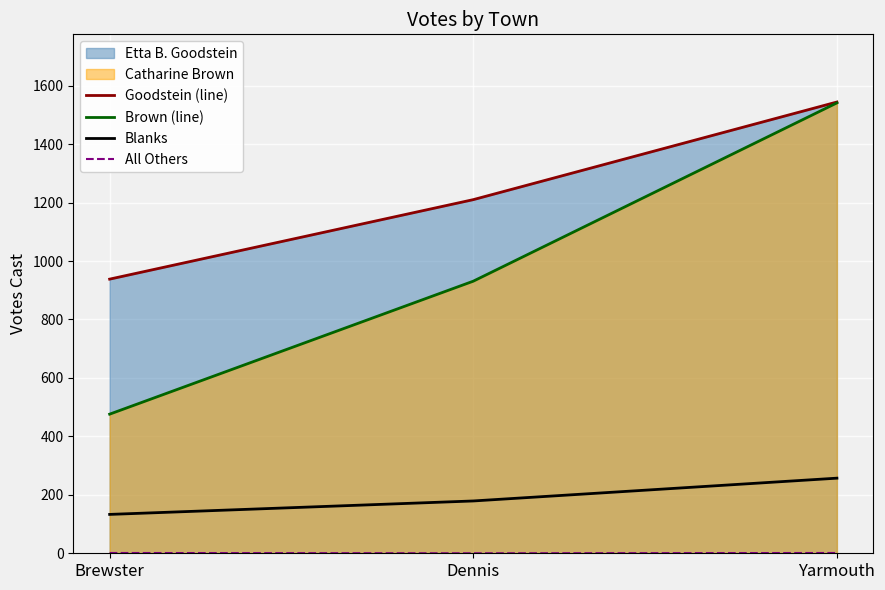

What is the difference between the maximum and minimum values in the Goodstein (line) series?

606